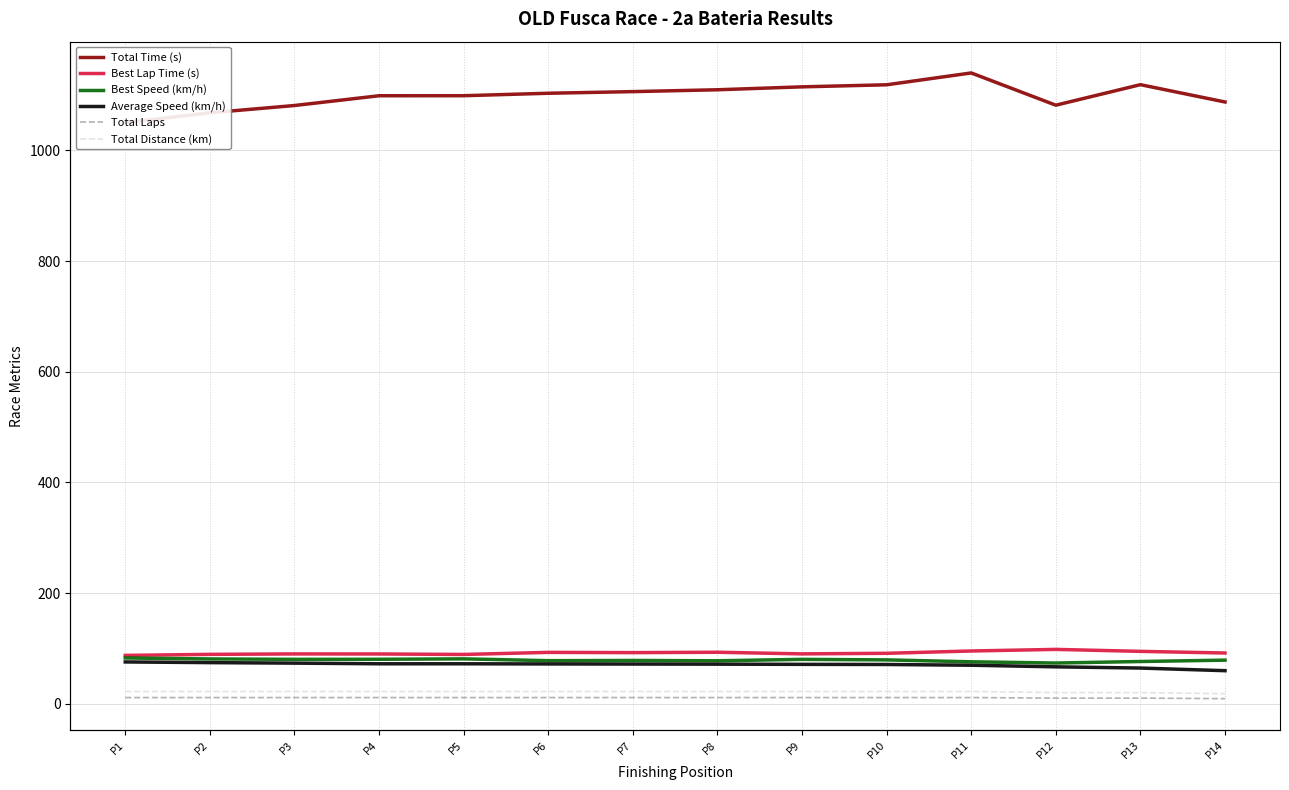

How many lines are shown in the chart?

6